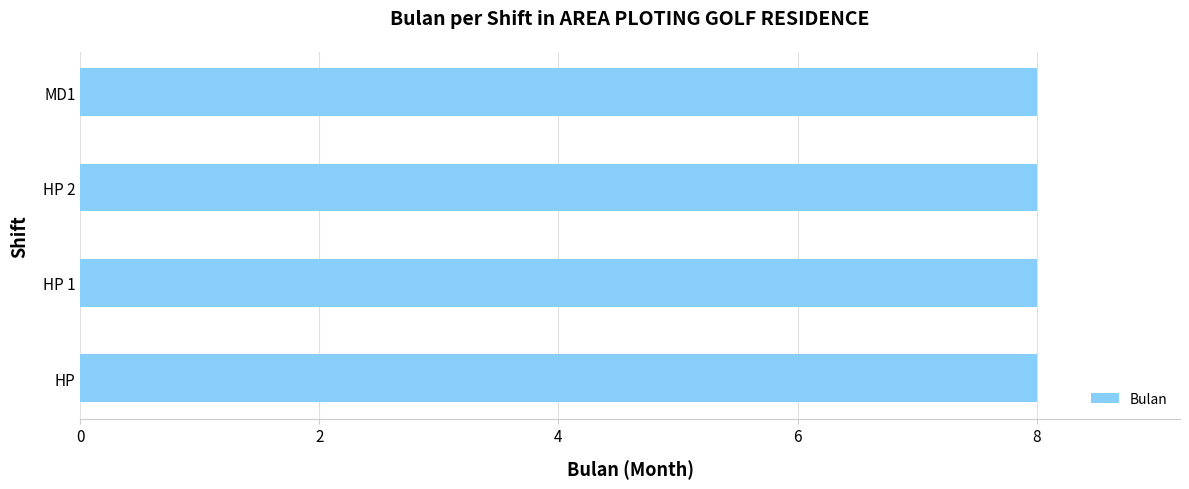

Is it true that the value at HP is 8?

True